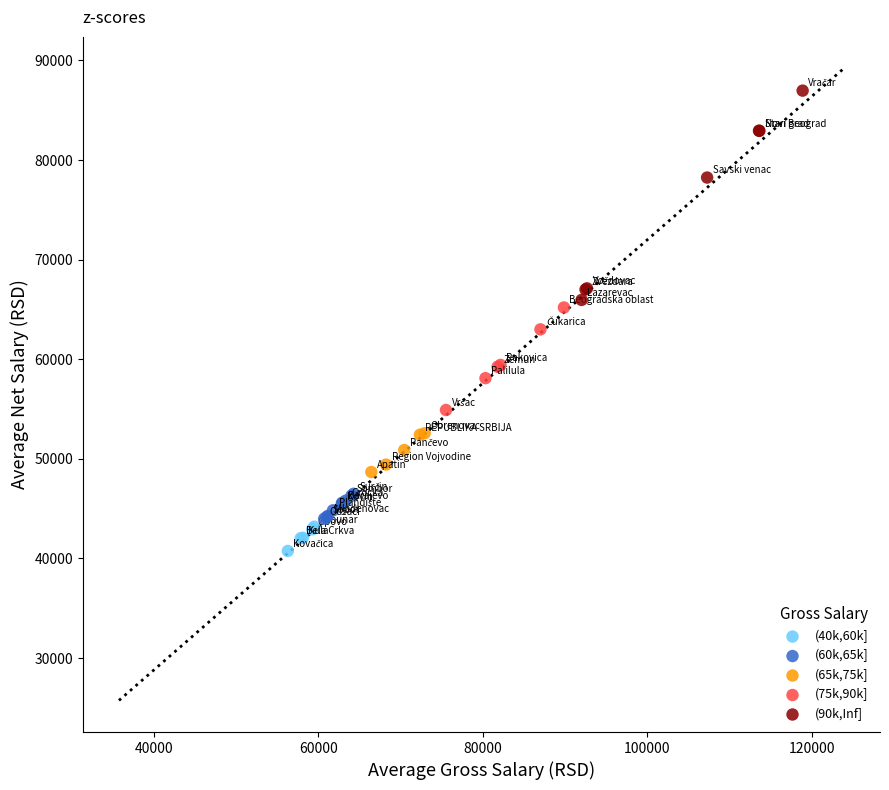

Which series contains the lowest Y value?

(40k,60k]